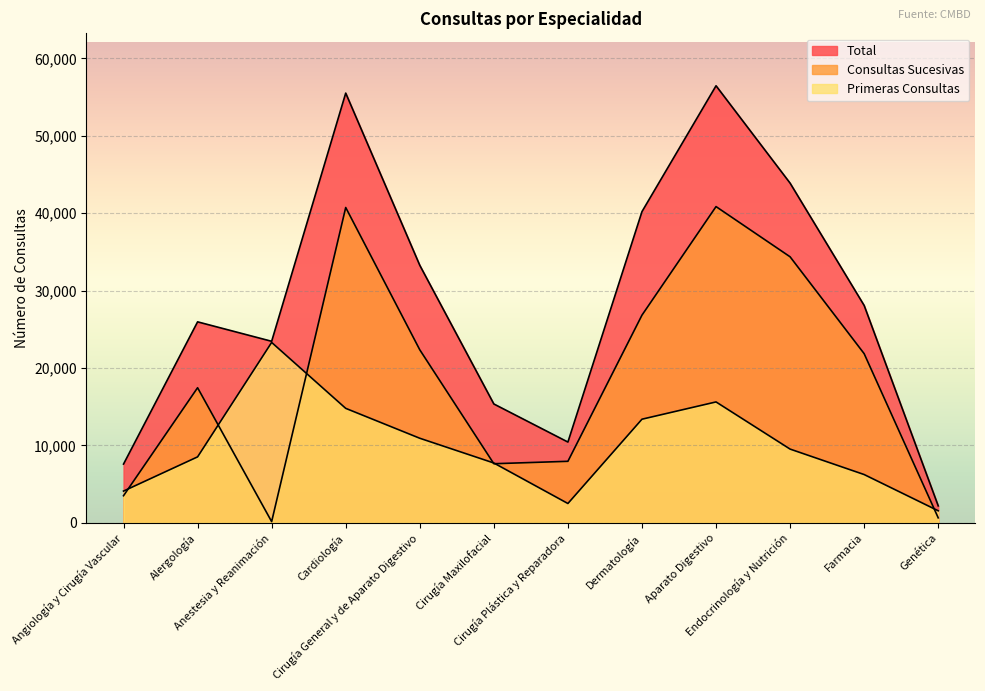

How many lines are shown in the chart?

3